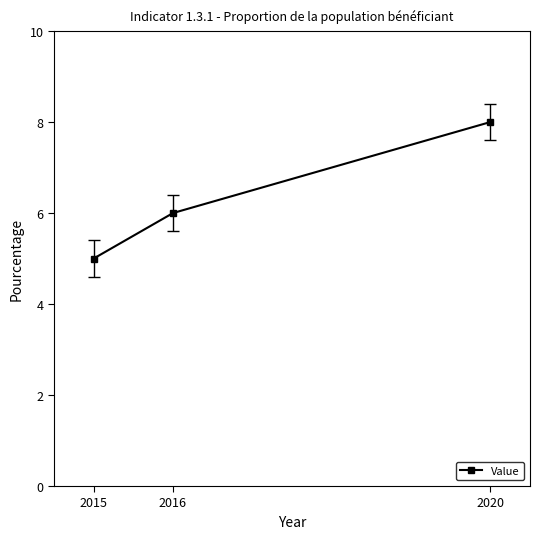

What is the sum of the values at 2020 and 2016?

14